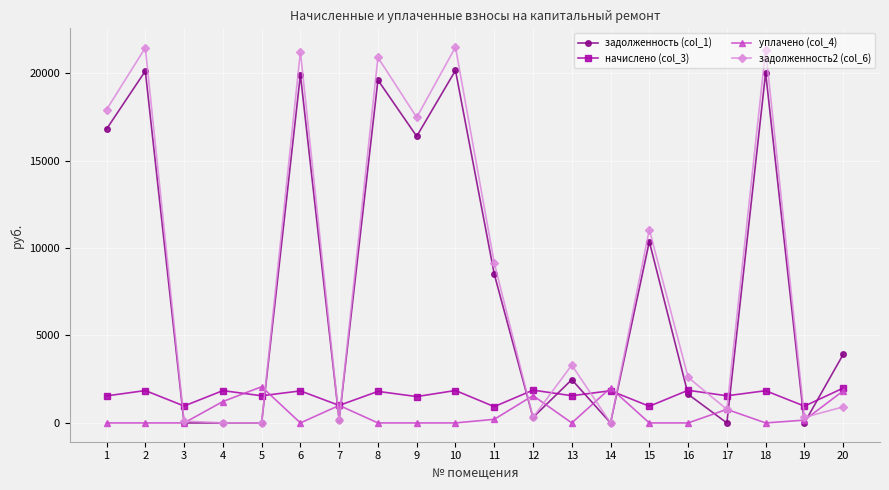

What is the value of the задолженность (col_1) point at the 15th from the left?

10371.1